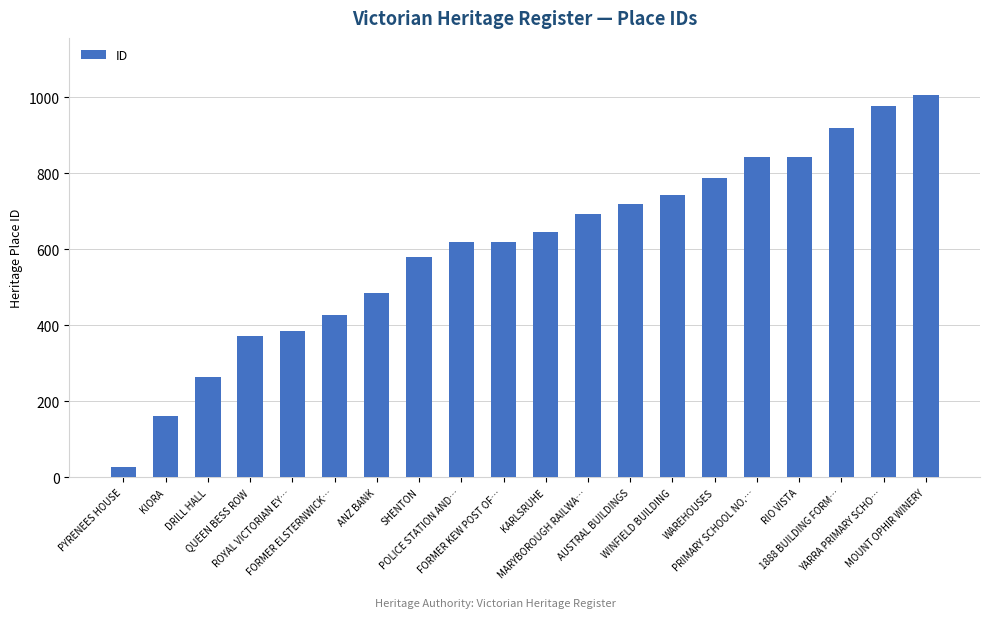

What is the label of the 12th bar from the right?

POLICE STATION AND…